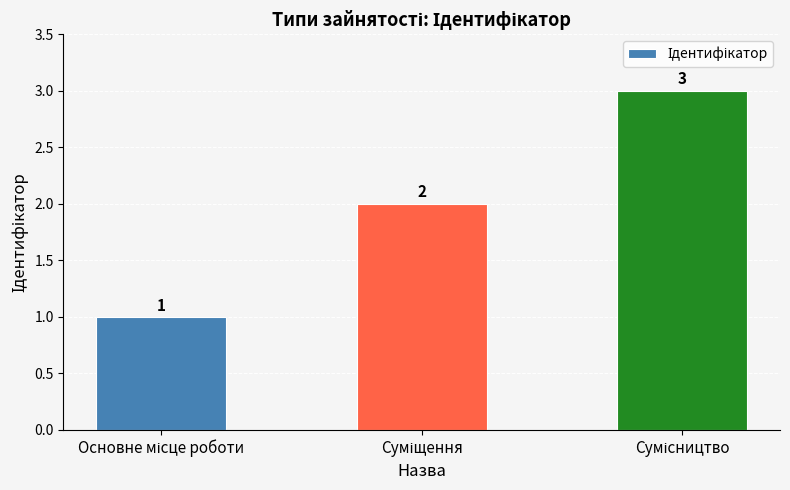

What is the value of the 1st bar from the left?

1